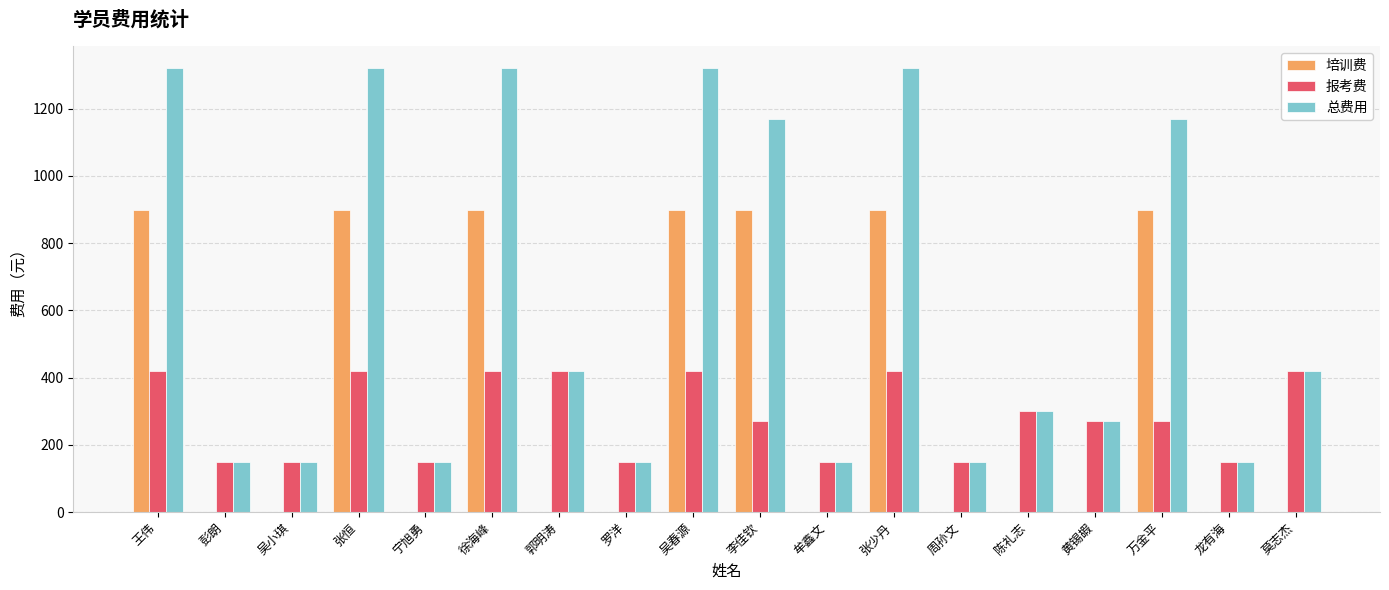

Reading right to left, extract all data points from this chart.

培训费: 莫志杰=0	龙有海=0	万金平=900	黄锡嘏=0	陈礼志=0	周孙文=0	张少丹=900	牟鑫文=0	李佳钦=900	吴春源=900	罗洋=0	郭明涛=0	徐海峰=900	宁旭勇=0	张恒=900	吴小琪=0	彭朗=0	王伟=900
报考费: 莫志杰=420	龙有海=150	万金平=270	黄锡嘏=270	陈礼志=300	周孙文=150	张少丹=420	牟鑫文=150	李佳钦=270	吴春源=420	罗洋=150	郭明涛=420	徐海峰=420	宁旭勇=150	张恒=420	吴小琪=150	彭朗=150	王伟=420
总费用: 莫志杰=420	龙有海=150	万金平=1170	黄锡嘏=270	陈礼志=300	周孙文=150	张少丹=1320	牟鑫文=150	李佳钦=1170	吴春源=1320	罗洋=150	郭明涛=420	徐海峰=1320	宁旭勇=150	张恒=1320	吴小琪=150	彭朗=150	王伟=1320